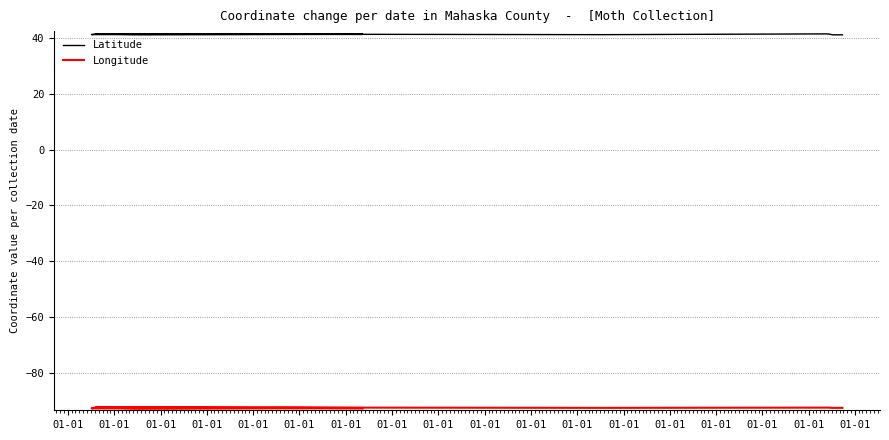

Rank the series by their average value, from lowest to highest.

Longitude, Latitude